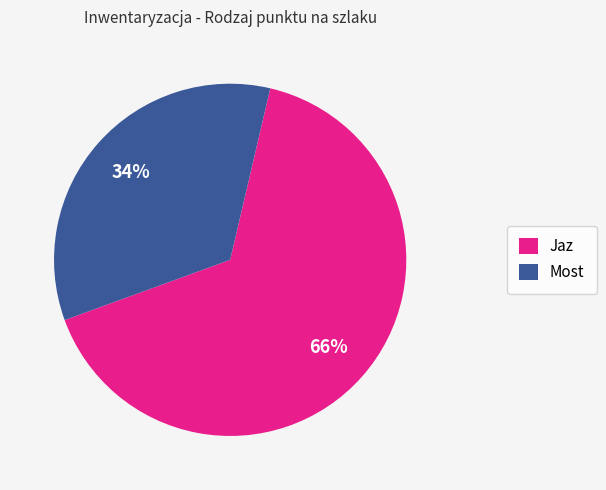

To the nearest percent, what is the average slice percentage?

50%